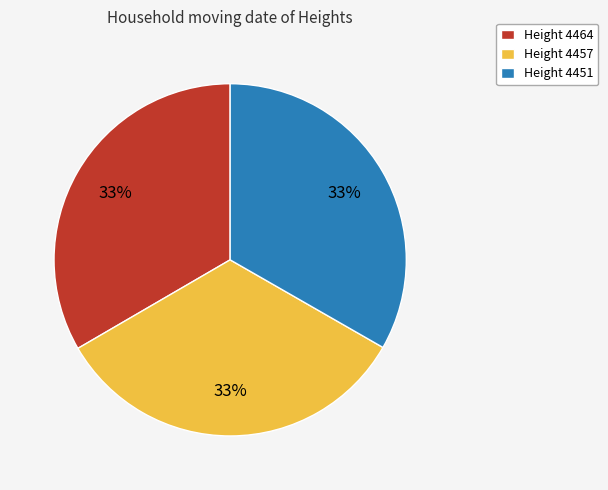

What percentage is the Height 4451 slice, to the nearest percent?

33%